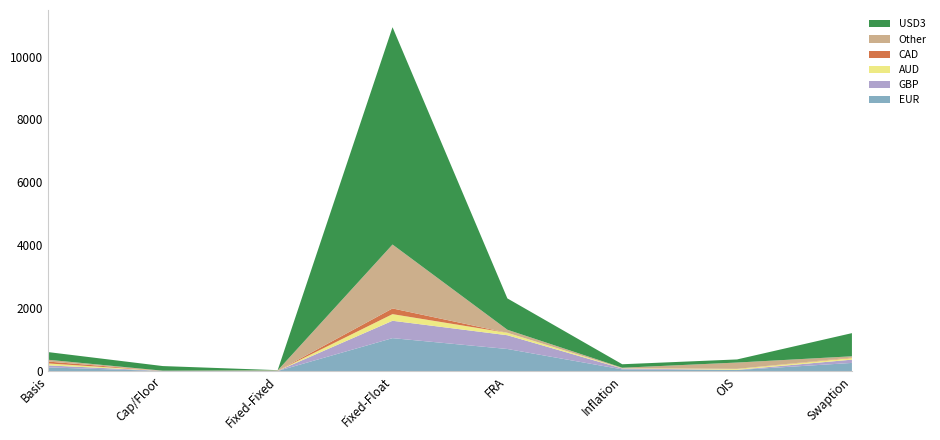

Reading left to right, transcribe all the data shown in this chart.

EUR: 118	4	5	1049	704	56	35	261
GBP: 65	5	2	552	437	28	7	104
AUD: 62	0	2	211	78	8	28	52
CAD: 59	1	2	181	0	0	3	15
Other: 58	4	13	2032	97	16	200	40
USD3: 244	147	7	6909	996	111	99	736